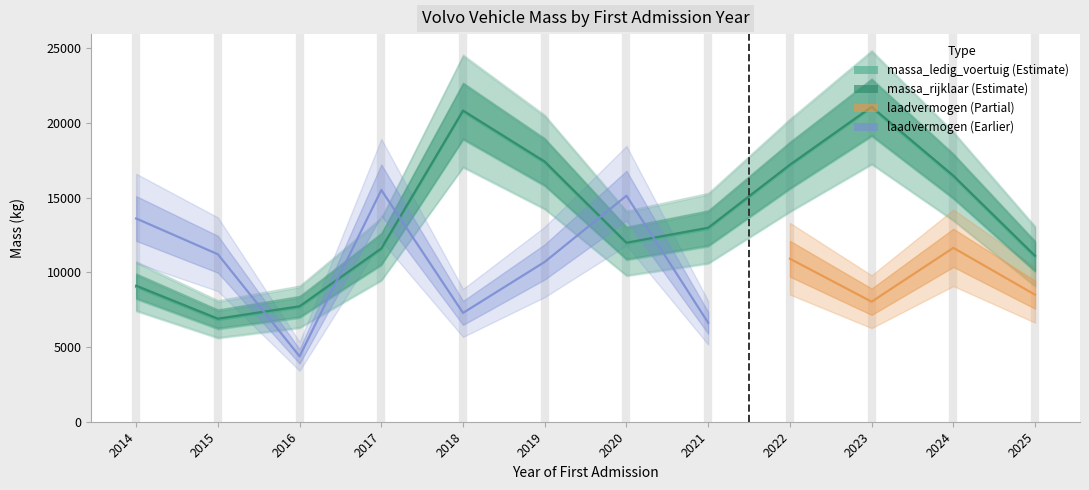

The massa_ledig_voertuig series shows 4535 at 2014. True or false?

False